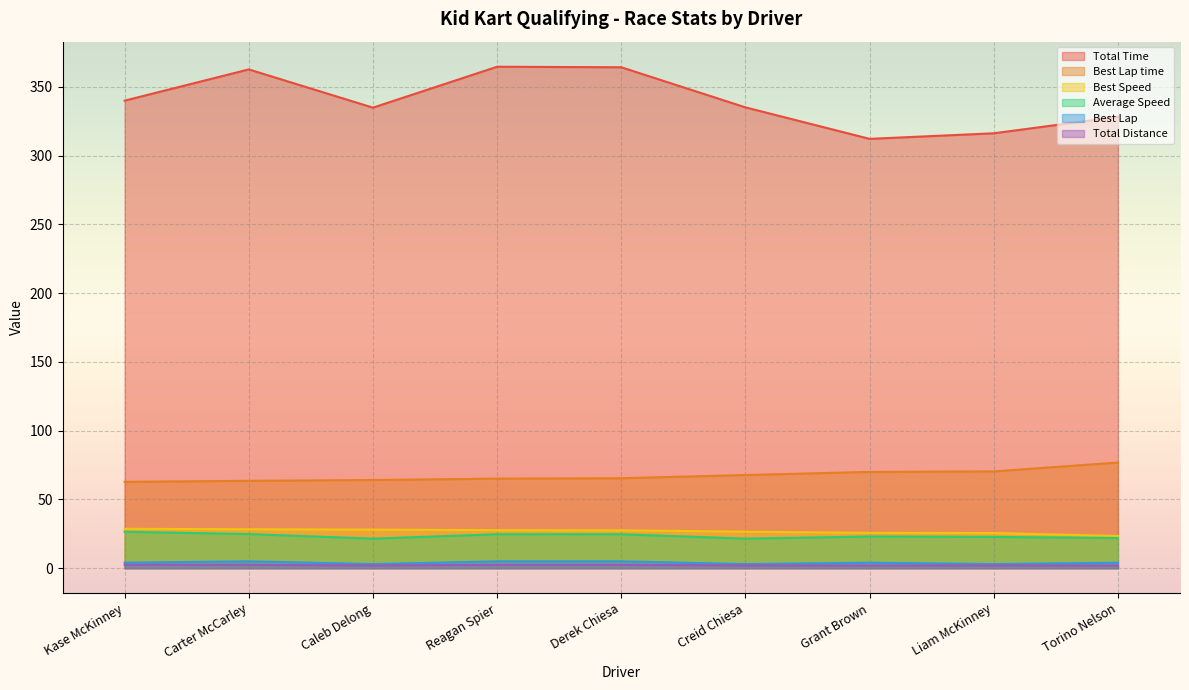

What is the label of the 7th point from the left?

Grant Brown